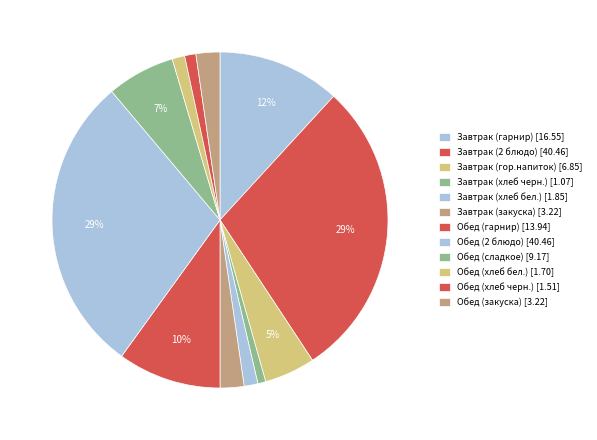

What is the smallest slice in the pie chart?

Завтрак (хлеб черн.)